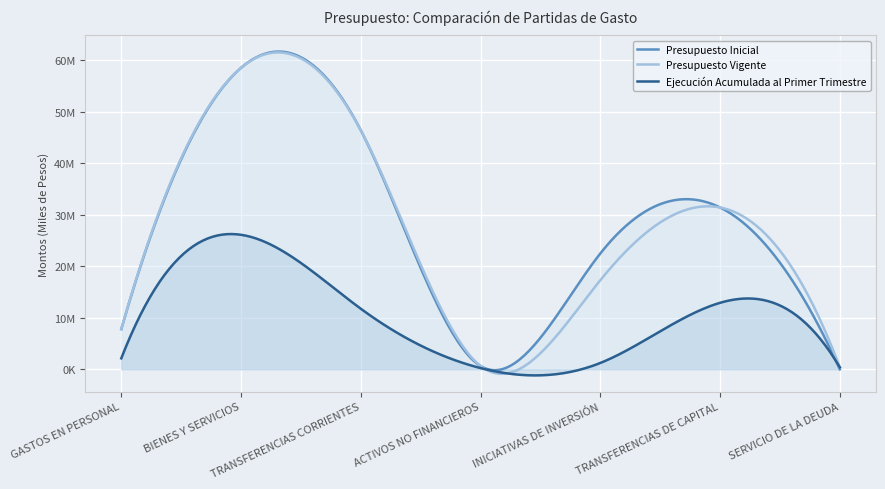

True or false: Presupuesto Vigente has a value of 46427791 at TRANSFERENCIAS CORRIENTES.

True